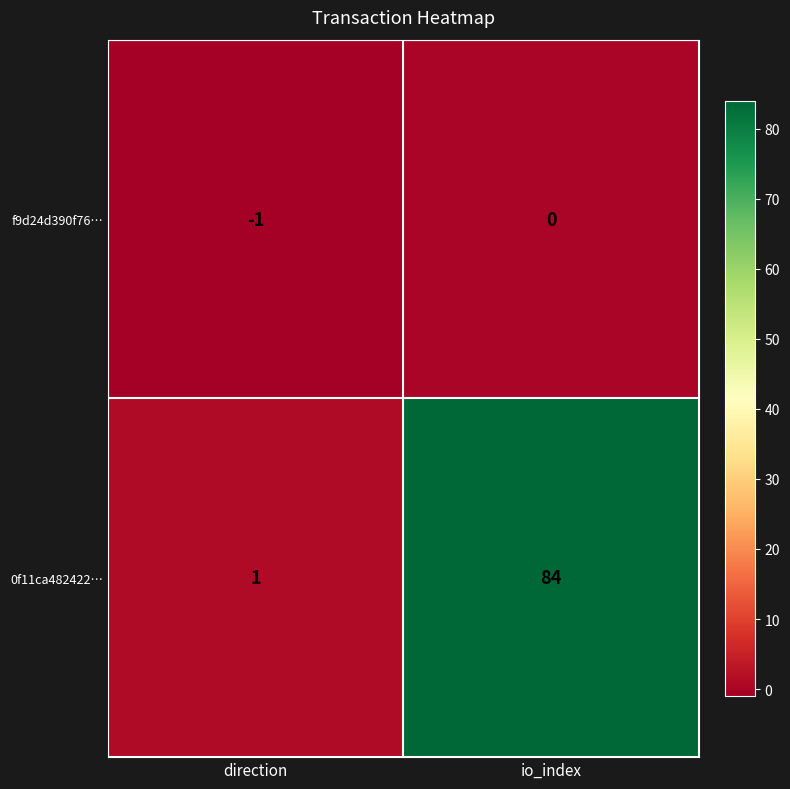

Which series has the largest total across all categories?

0f11ca482422…